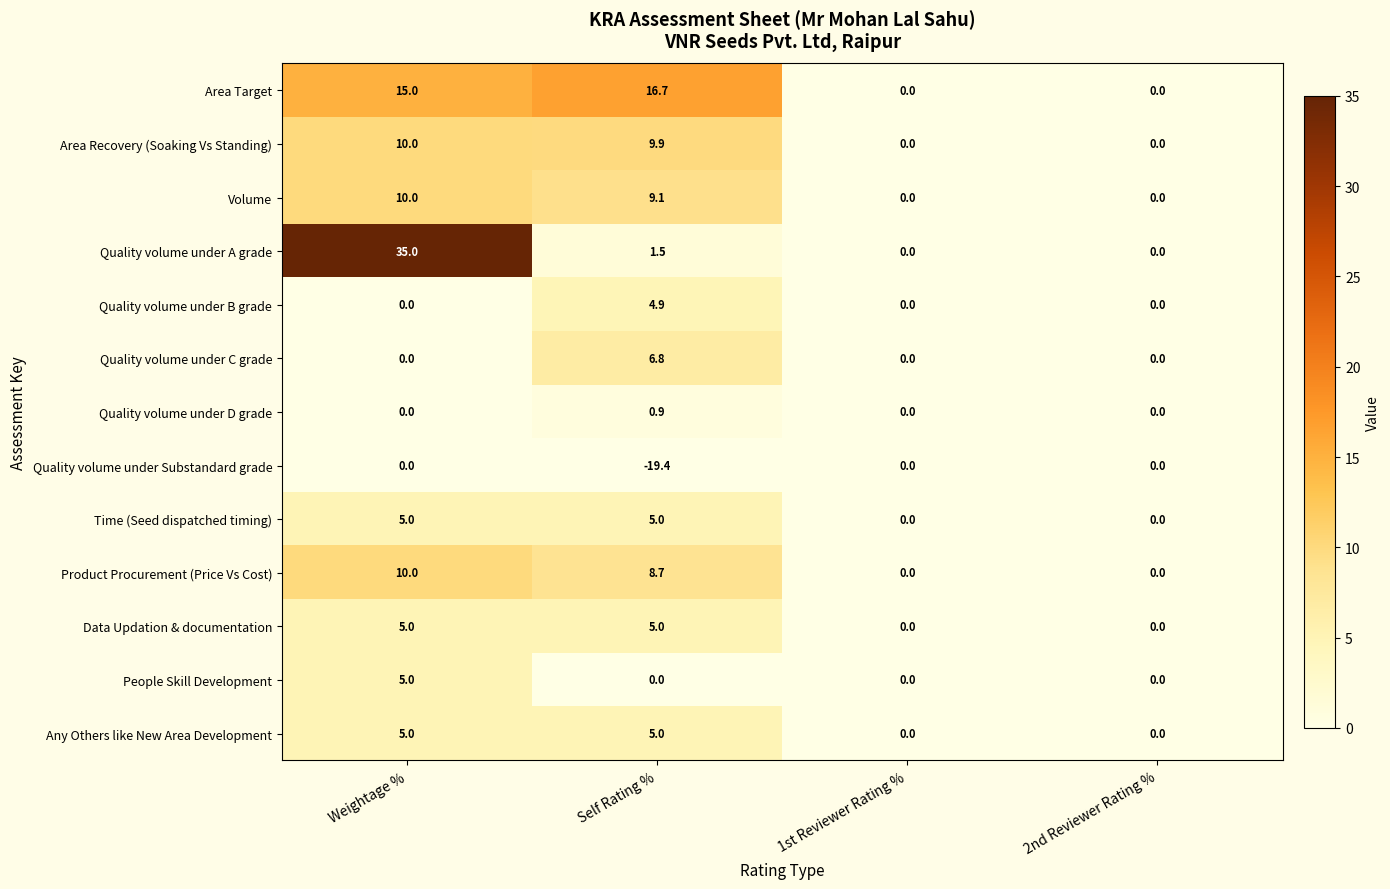

What is the spread (max minus min) of values at Weightage %?

35.0